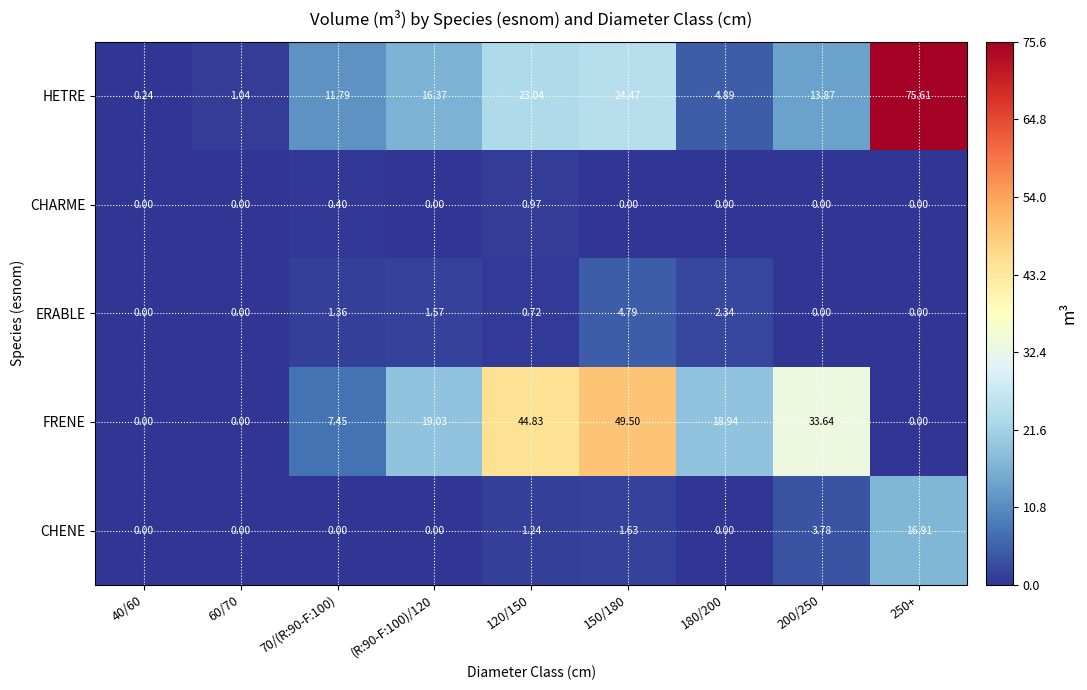

At which category is the sum across all series the highest?

250+